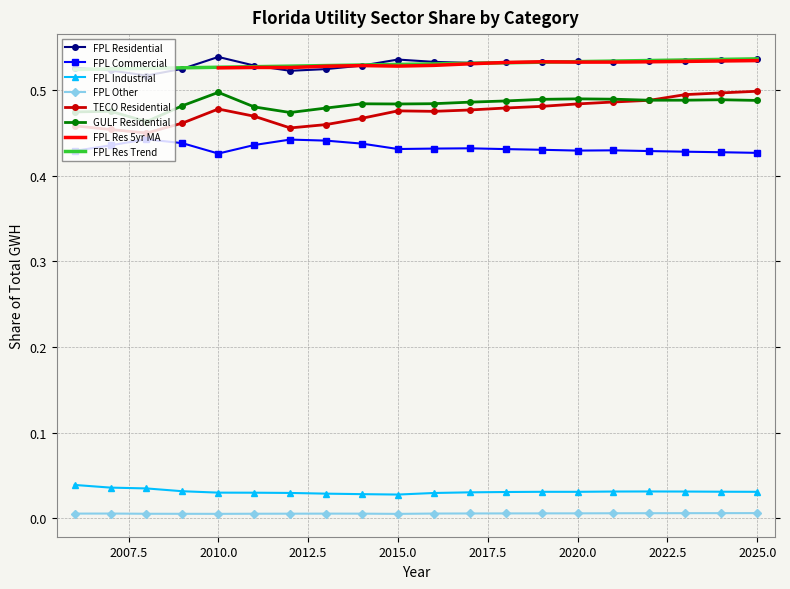

Count the number of categories in the chart.

20